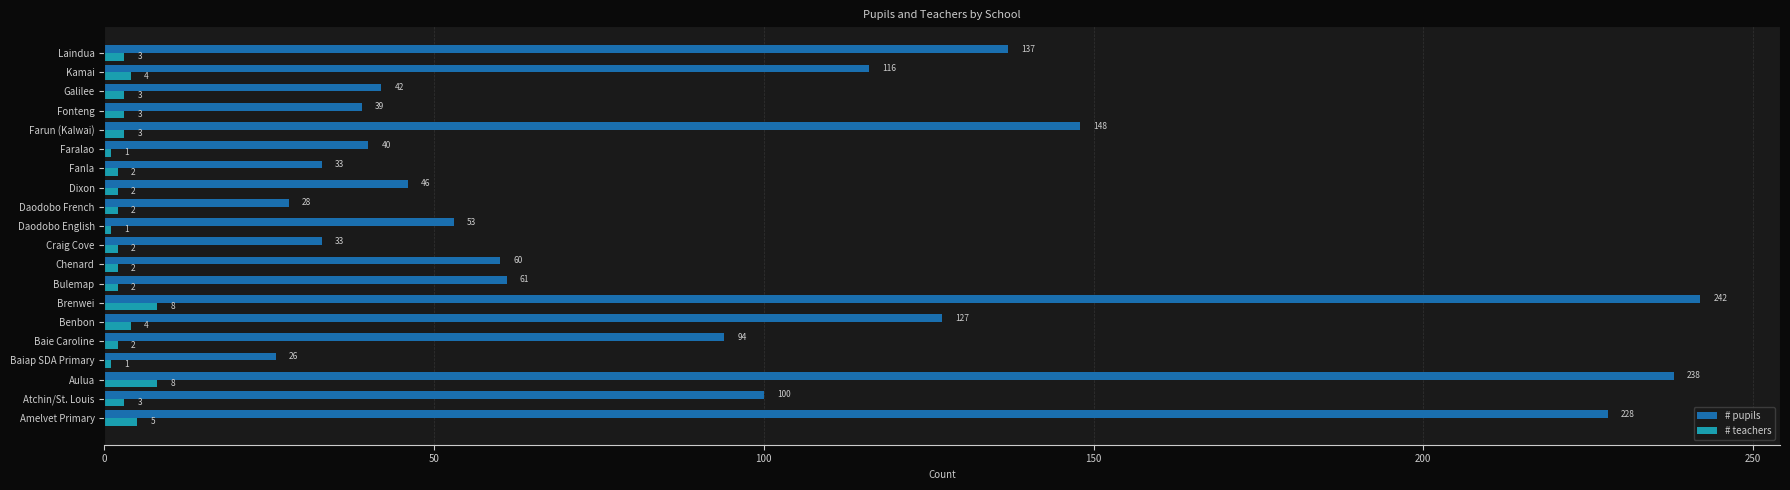

Which series has the widest spread of values?

# pupils